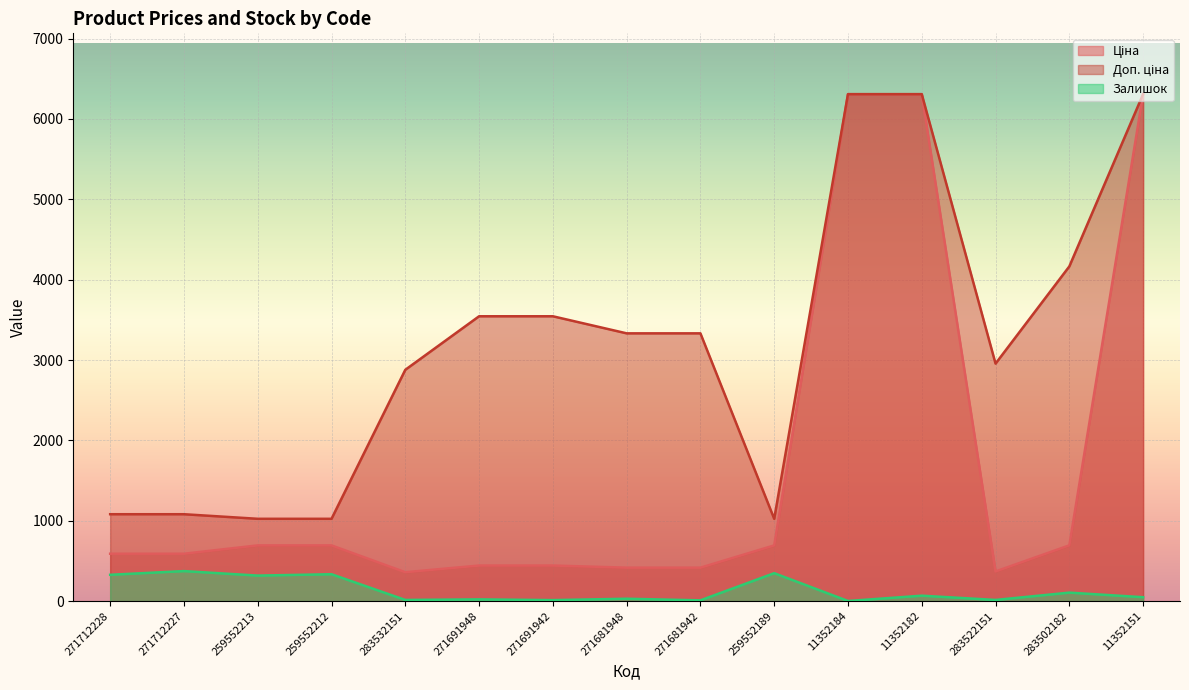

What are all the series names shown in the legend?

Ціна, Доп. ціна, Залишок